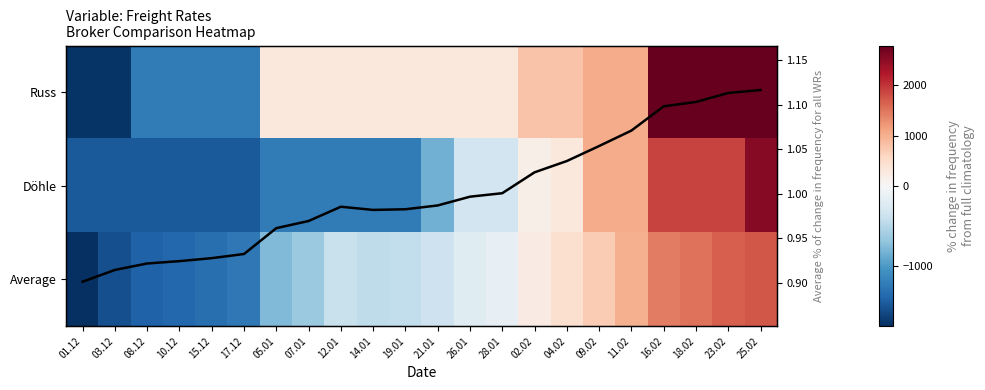

What is the approximate value of Average at 01.12?

-1739.5